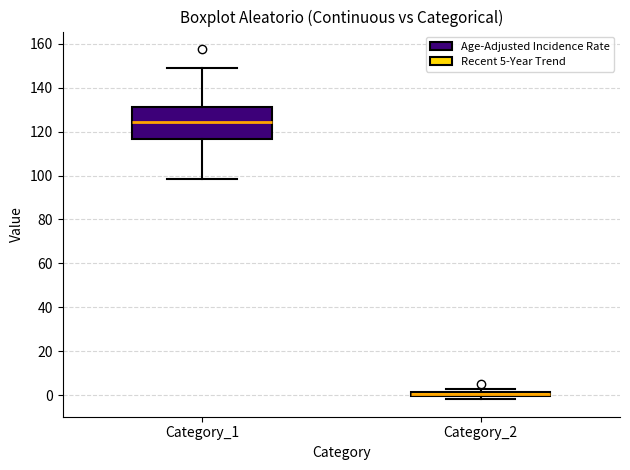

Where is the lower edge of the box for Category_2 on the y-axis? The values are not printed on the chart, so give them approximately, as read against the axis.

0